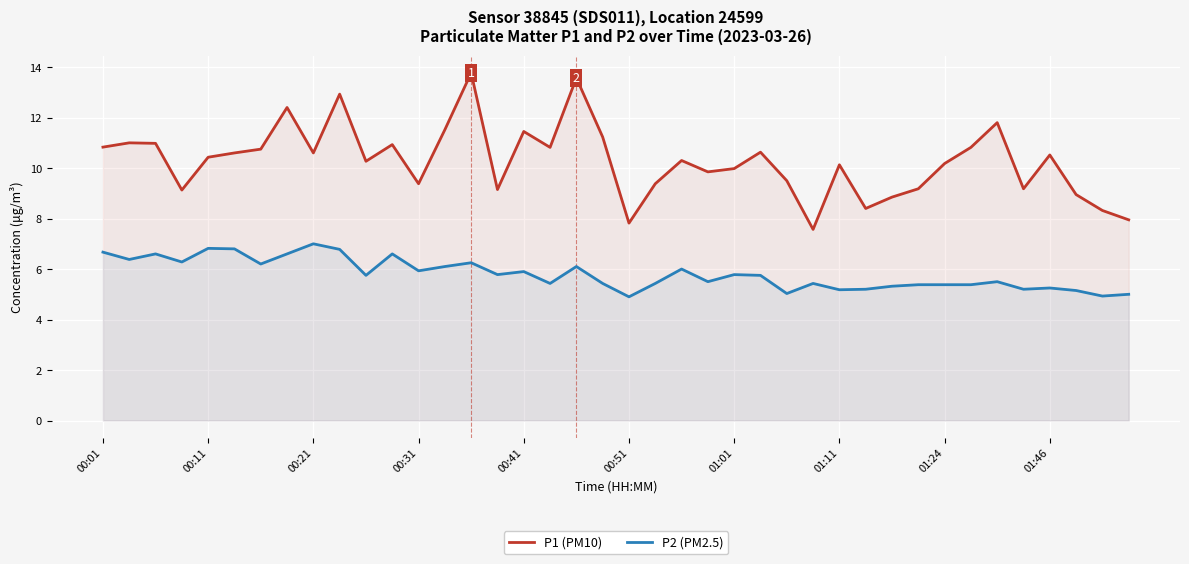

At which category is the sum across all series the highest?

14